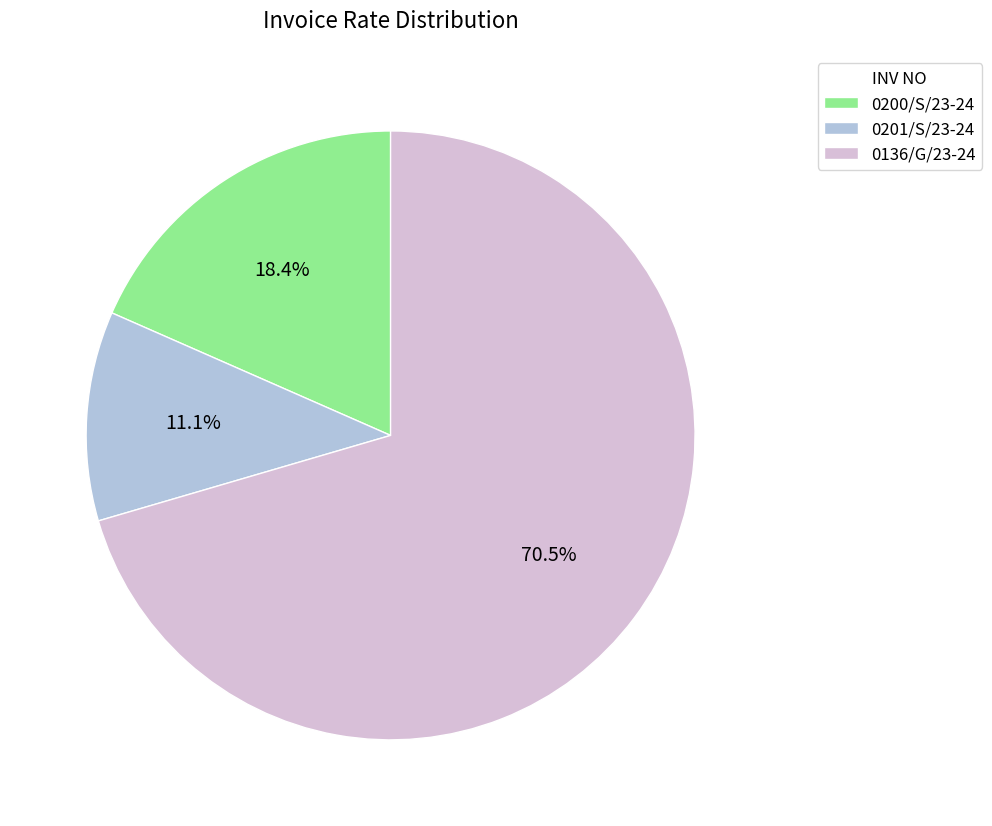

Does any single category account for the majority?

Yes